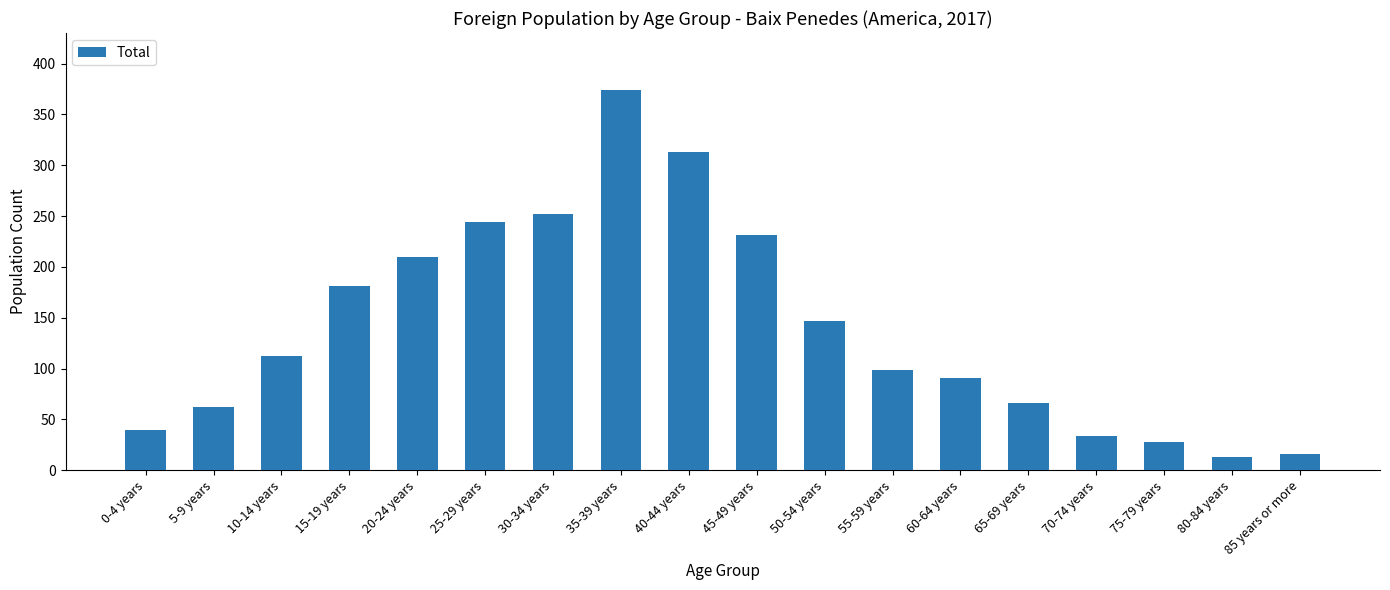

What is the sum of the values at 10-14 years and 80-84 years?

125